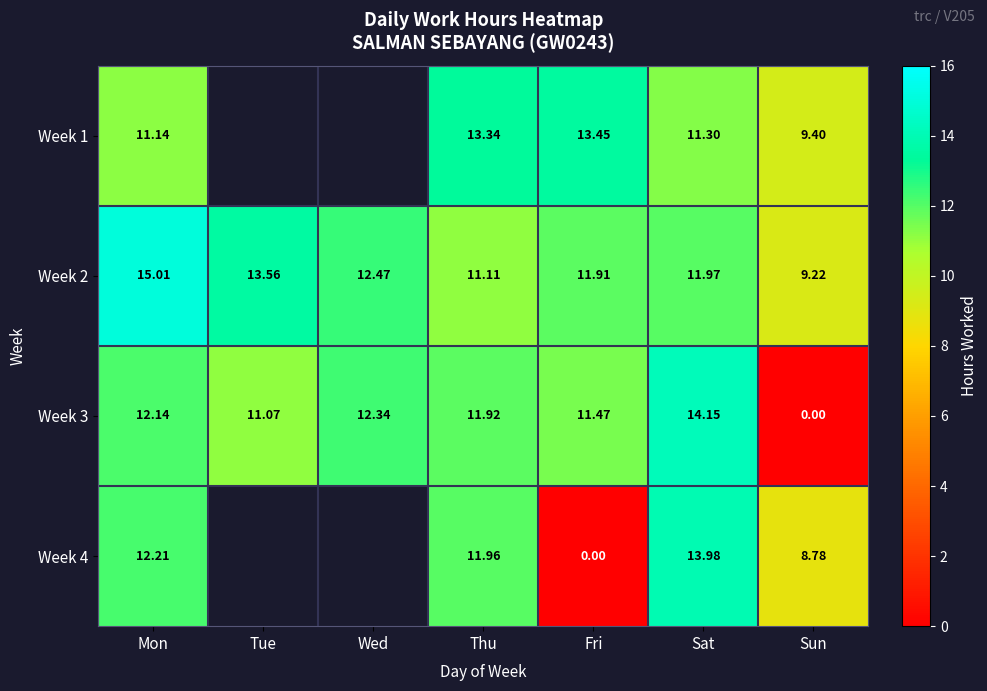

Where does the Week 2 series first go above 11?

Mon